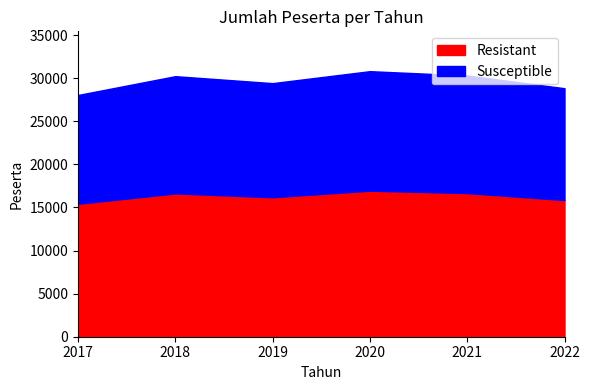

List the labels in order of value, largest first.

2020, 2021, 2018, 2019, 2022, 2017